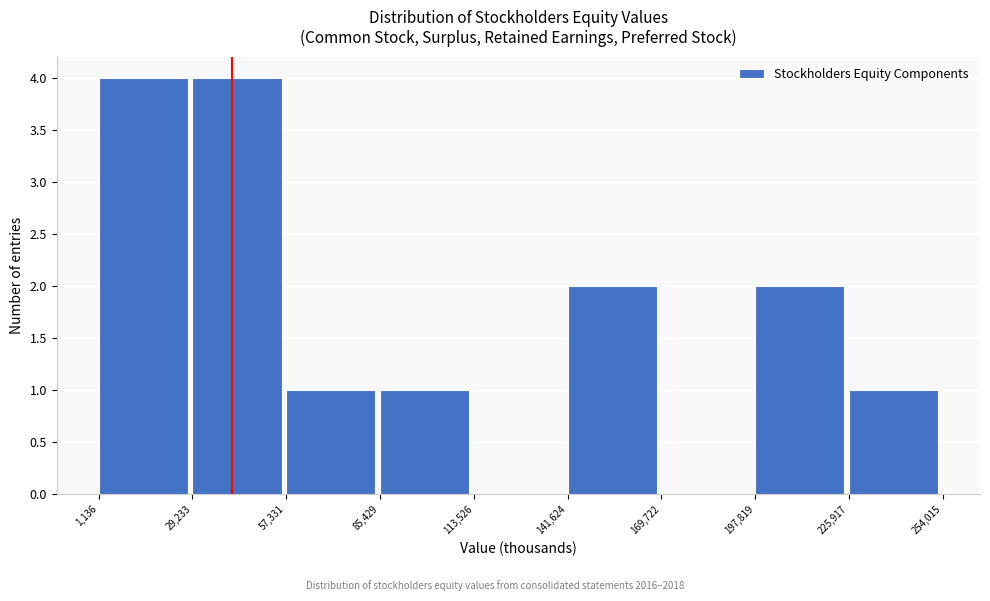

How tall is the bar that spans 141,624 to 169,722 on the x-axis? The values are not printed on the chart, so give them approximately, as read against the axis.

2